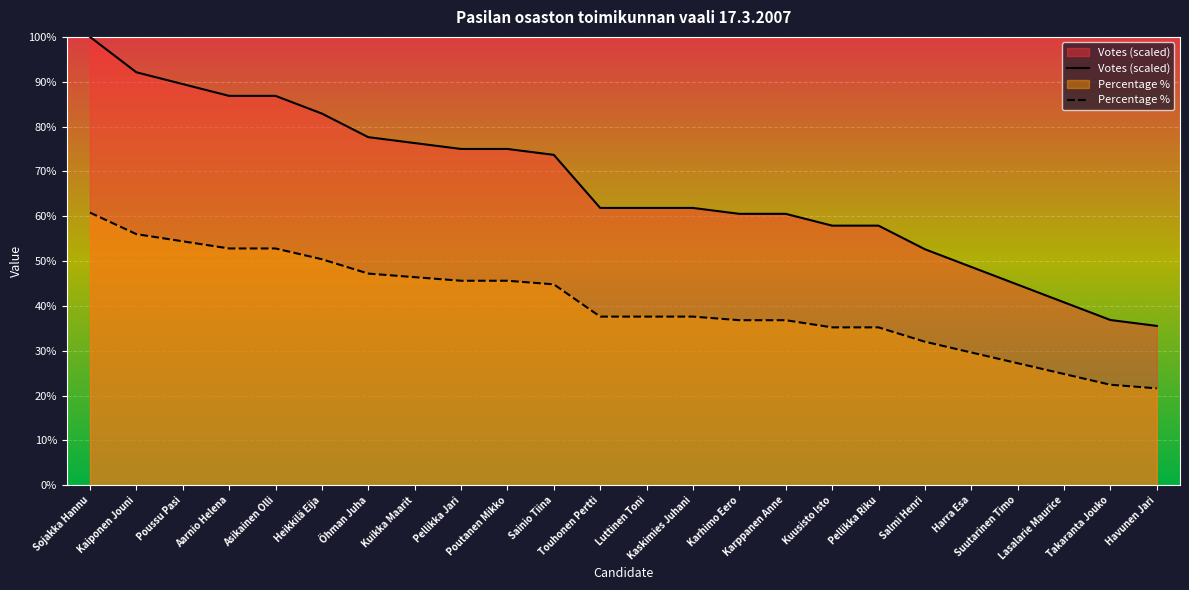

How many values in the Votes (scaled) series exceed 61?

14